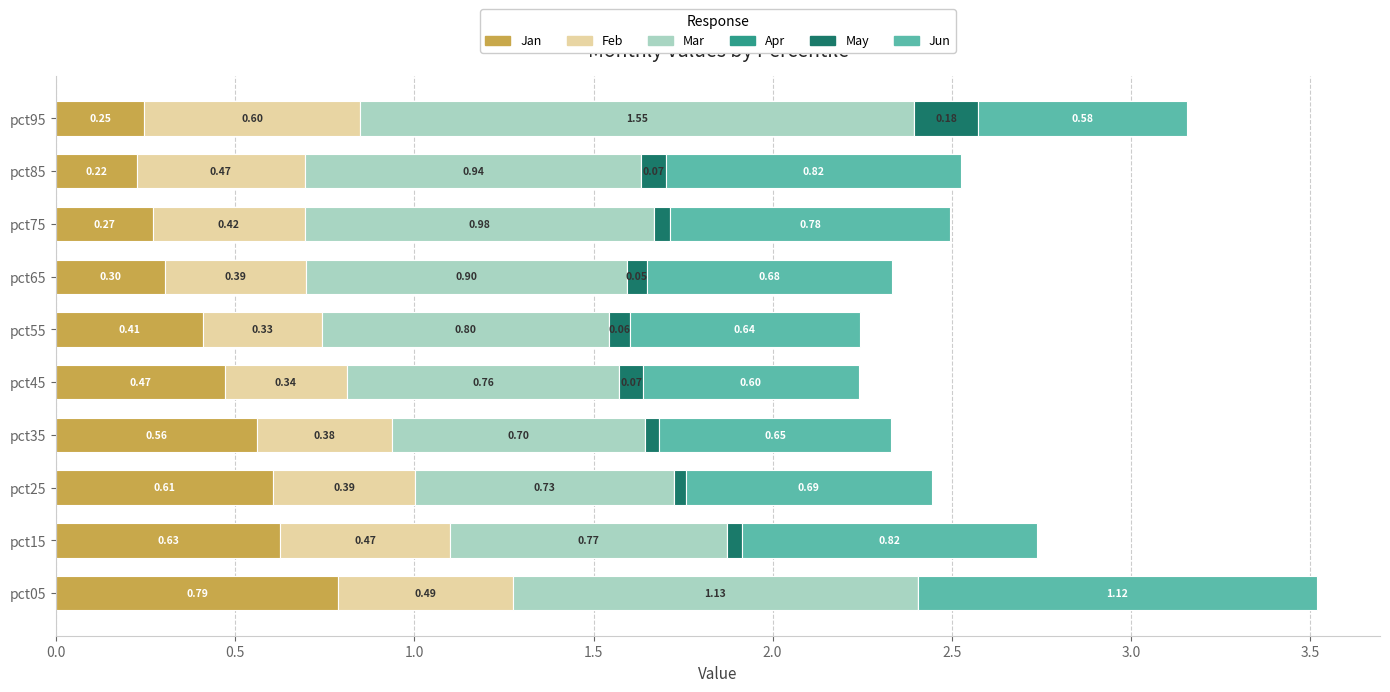

What is the highest value of the Jan series?

0.8